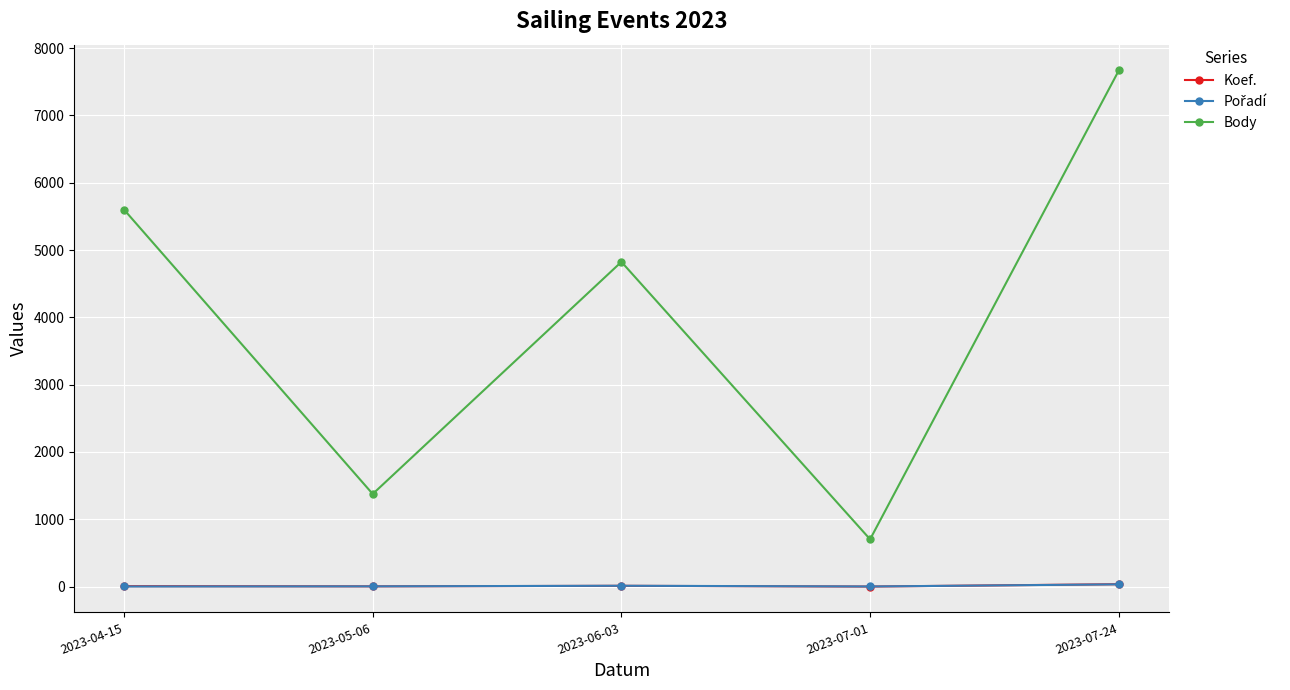

Rank the categories by Body value from highest to lowest.

2023-07-24, 2023-04-15, 2023-06-03, 2023-05-06, 2023-07-01